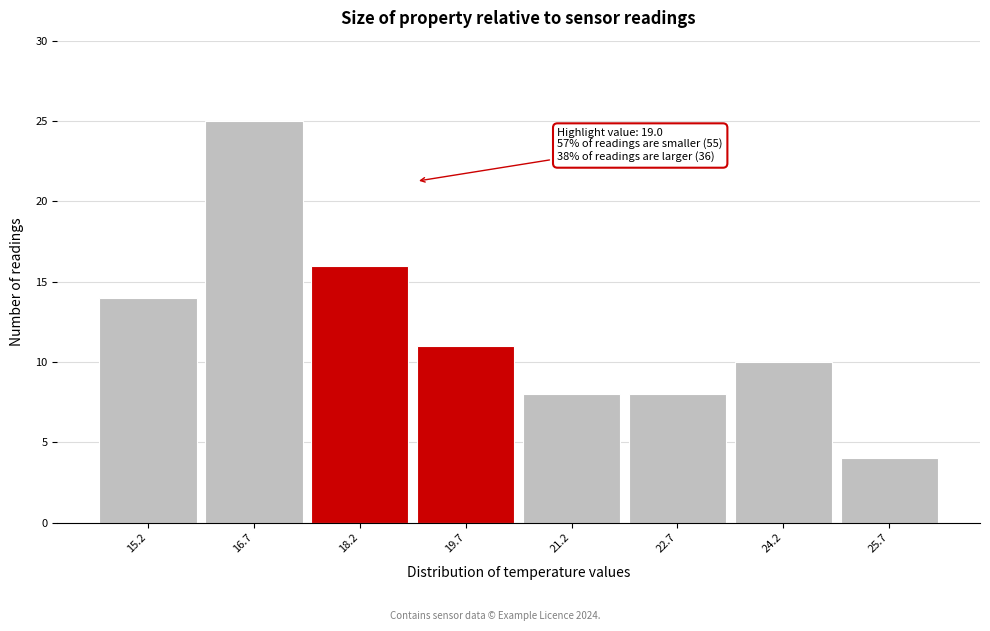

Over which range of the x-axis is the bar tallest?

15.95 to 17.45